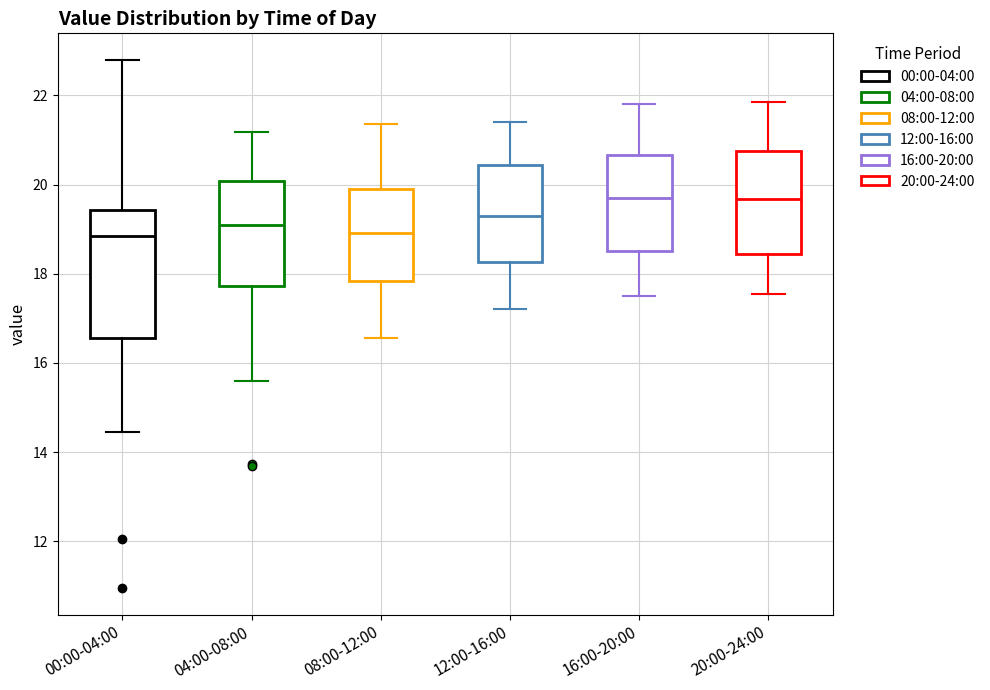

Reading left to right, read every box against the y-axis: the position of its median line, the range the box covers, and the ends of its whiskers. The values are not printed on the chart, so give them approximately, as read against the axis.

00:00-04:00: median 18.8, box 16.6 to 19.4, whiskers 14.4 to 22.8
04:00-08:00: median 19.0, box 17.8 to 20.0, whiskers 15.6 to 21.2
08:00-12:00: median 19.0, box 17.8 to 20.0, whiskers 16.6 to 21.4
12:00-16:00: median 19.4, box 18.2 to 20.4, whiskers 17.2 to 21.4
16:00-20:00: median 19.8, box 18.6 to 20.6, whiskers 17.6 to 21.8
20:00-24:00: median 19.6, box 18.4 to 20.8, whiskers 17.6 to 21.8